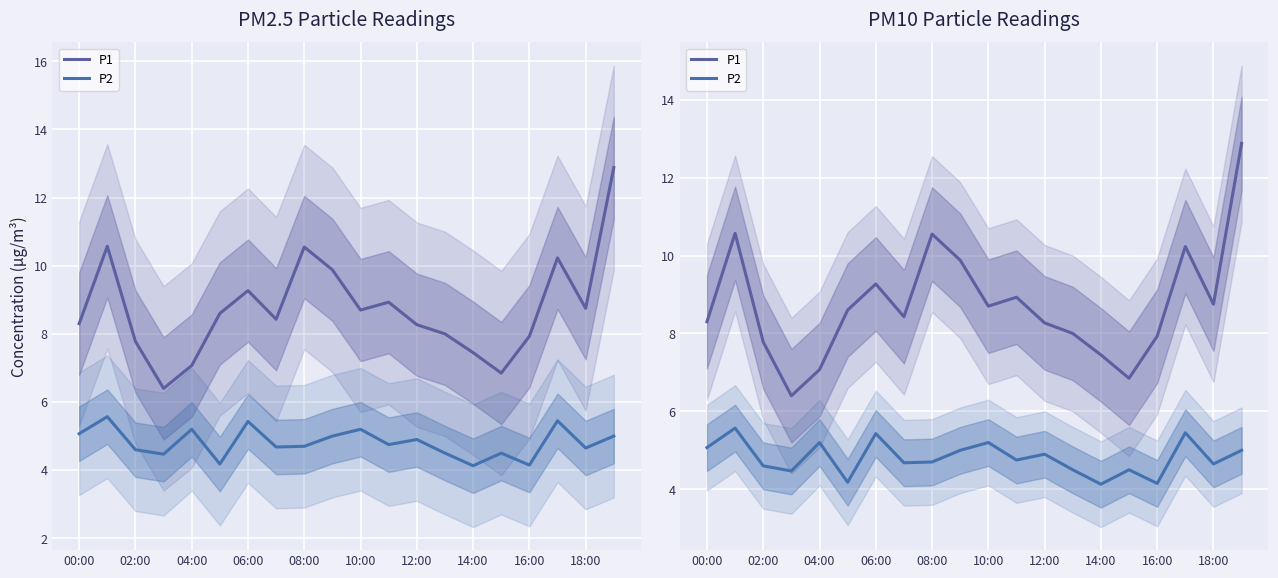

What is the label of the 7th point from the right?

13